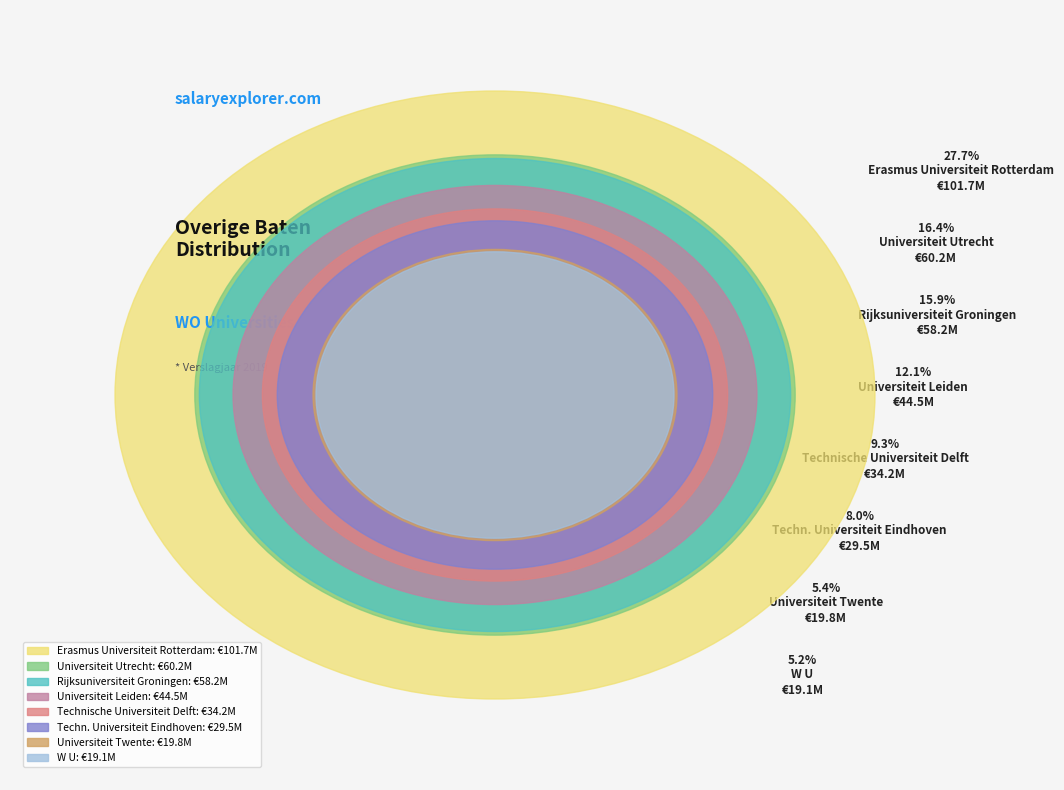

What is the smallest slice in the pie chart?

W U